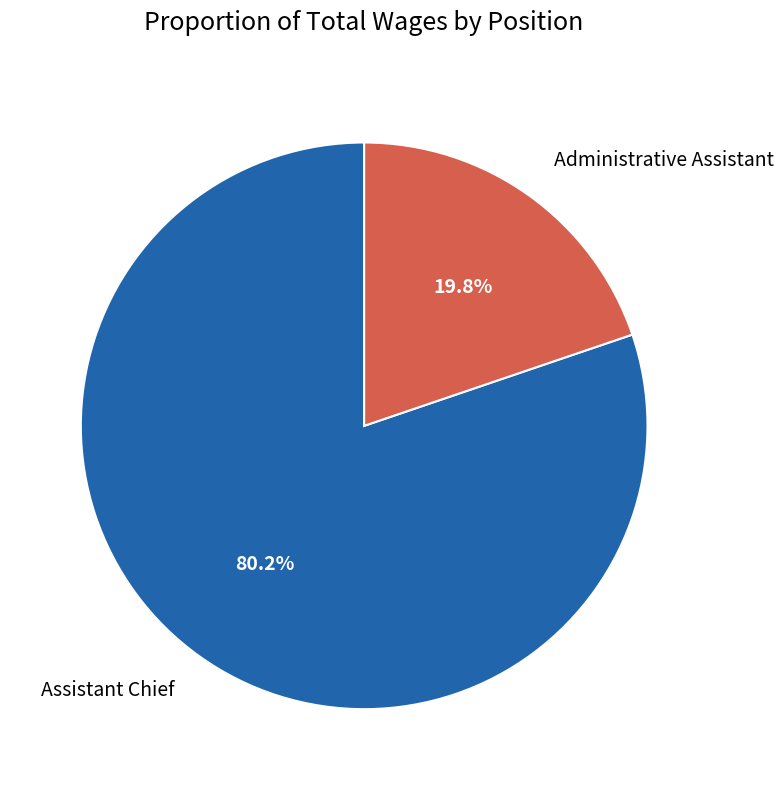

Between Administrative Assistant and Assistant Chief, which is larger?

Assistant Chief